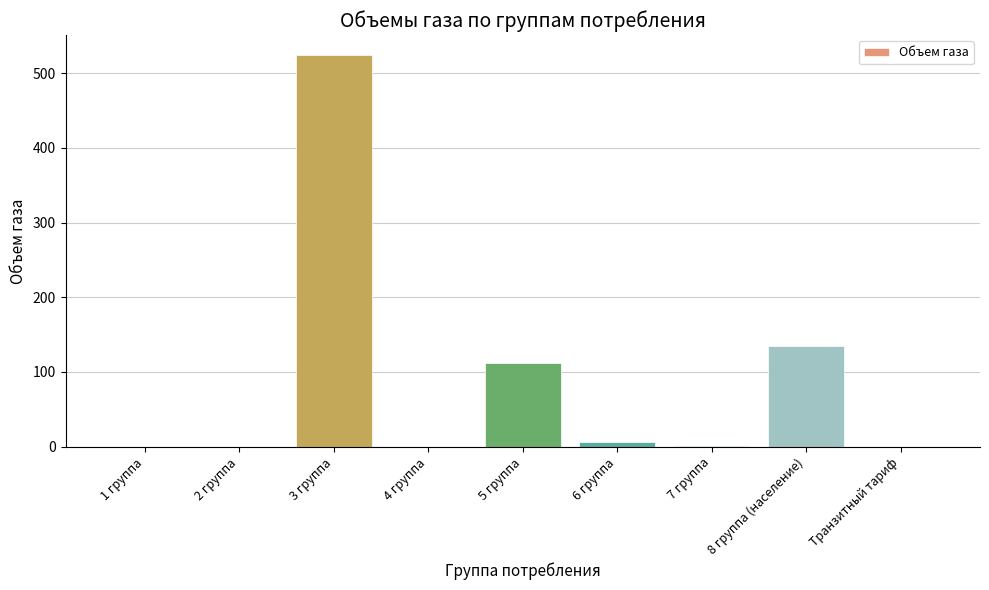

True or false: the data shows 0.0 at Транзитный тариф.

True